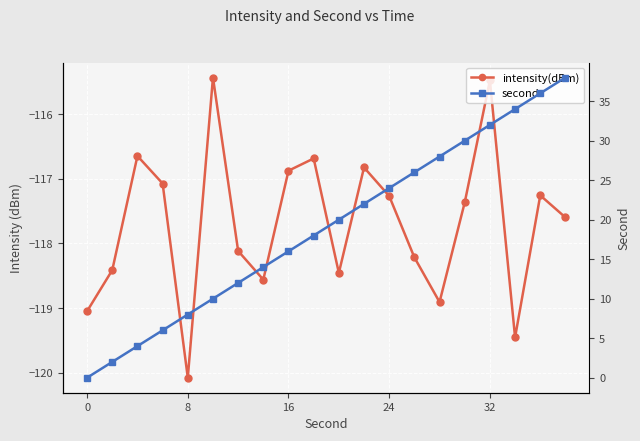

True or false: second and intensity(dBm) intersect in this chart.

False